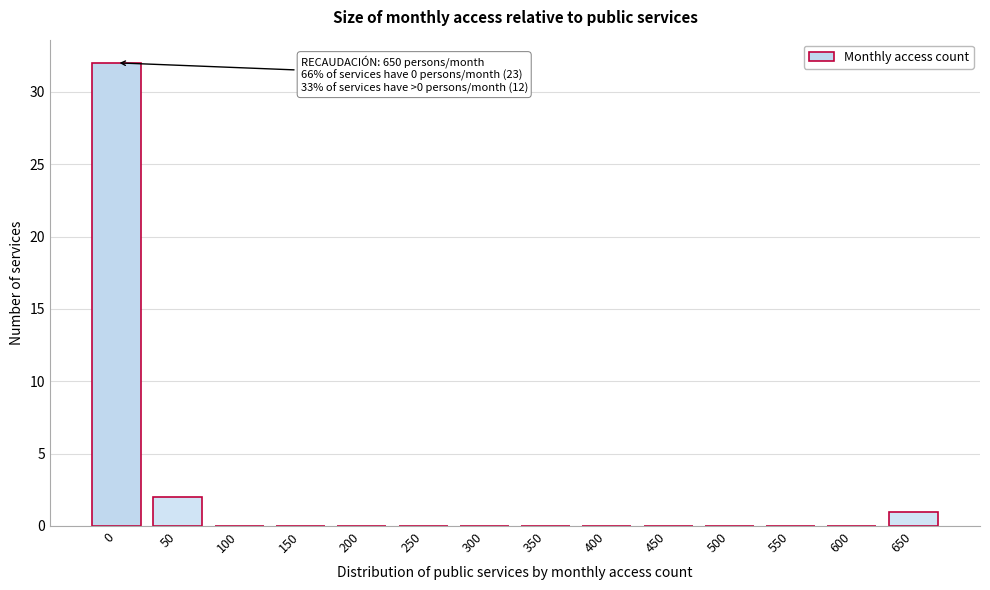

Reading left to right, transcribe all the data shown in this chart.

0=32	50=2	100=0	150=0	200=0	250=0	300=0	350=0	400=0	450=0	500=0	550=0	600=0	650=1